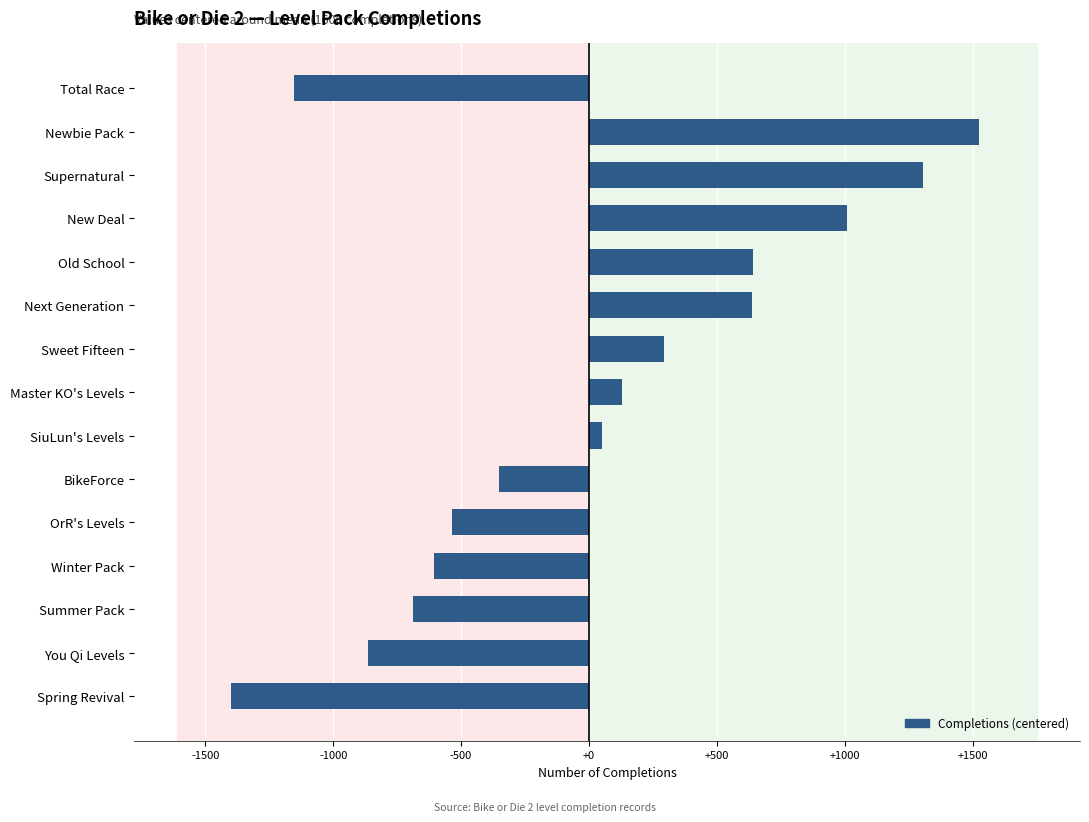

What is the difference between the second highest and second lowest values?

2458.0